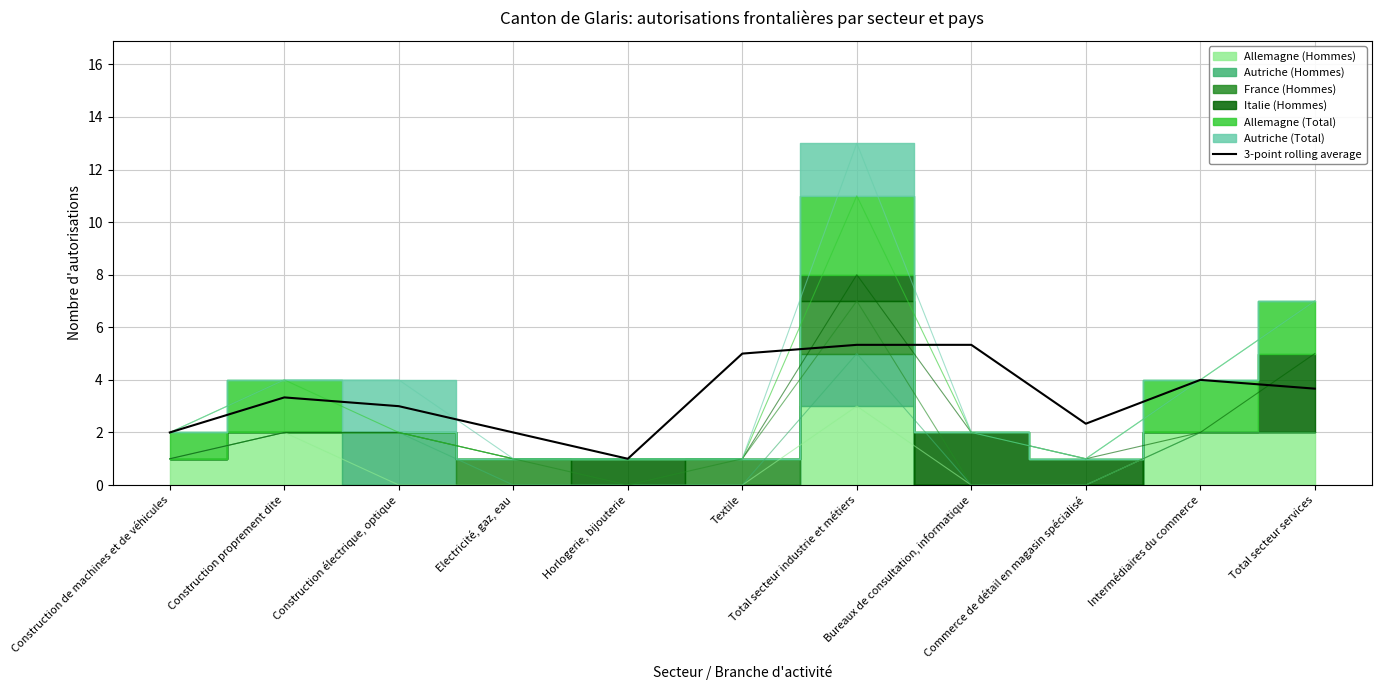

What is the ratio of the value at Construction proprement dite to the value at Total secteur industrie et métiers?

0.6